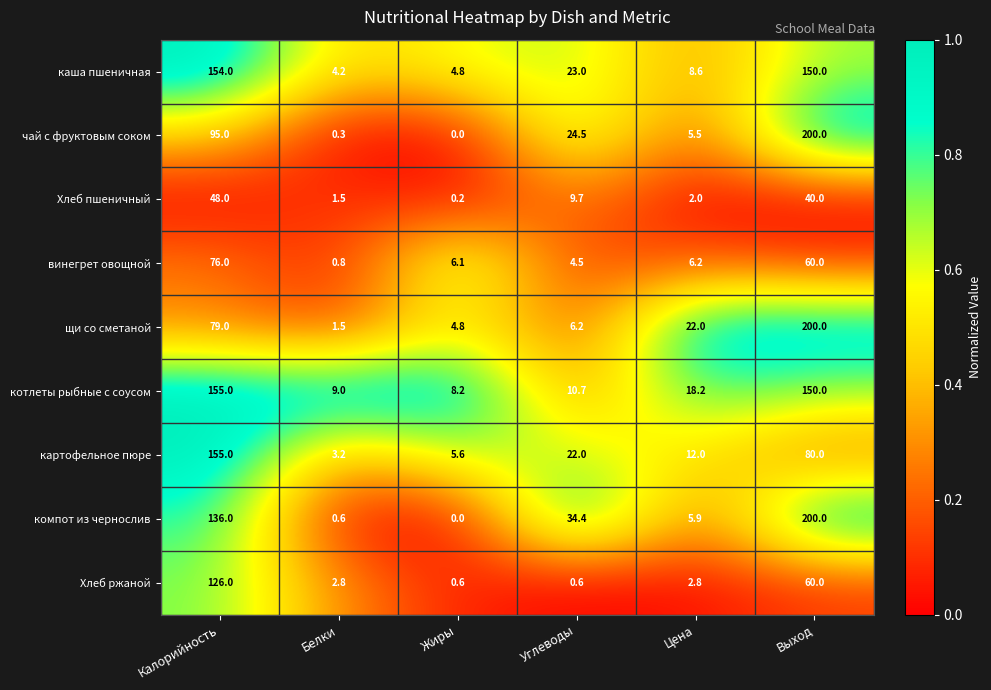

Which series has the largest total across all categories?

компот из чернослив